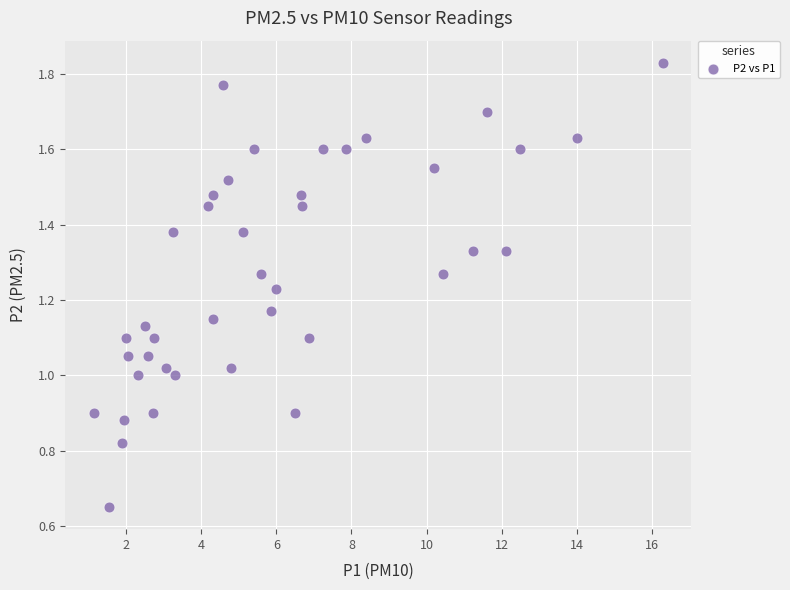

What is the range of X values (max minus min)?

15.2